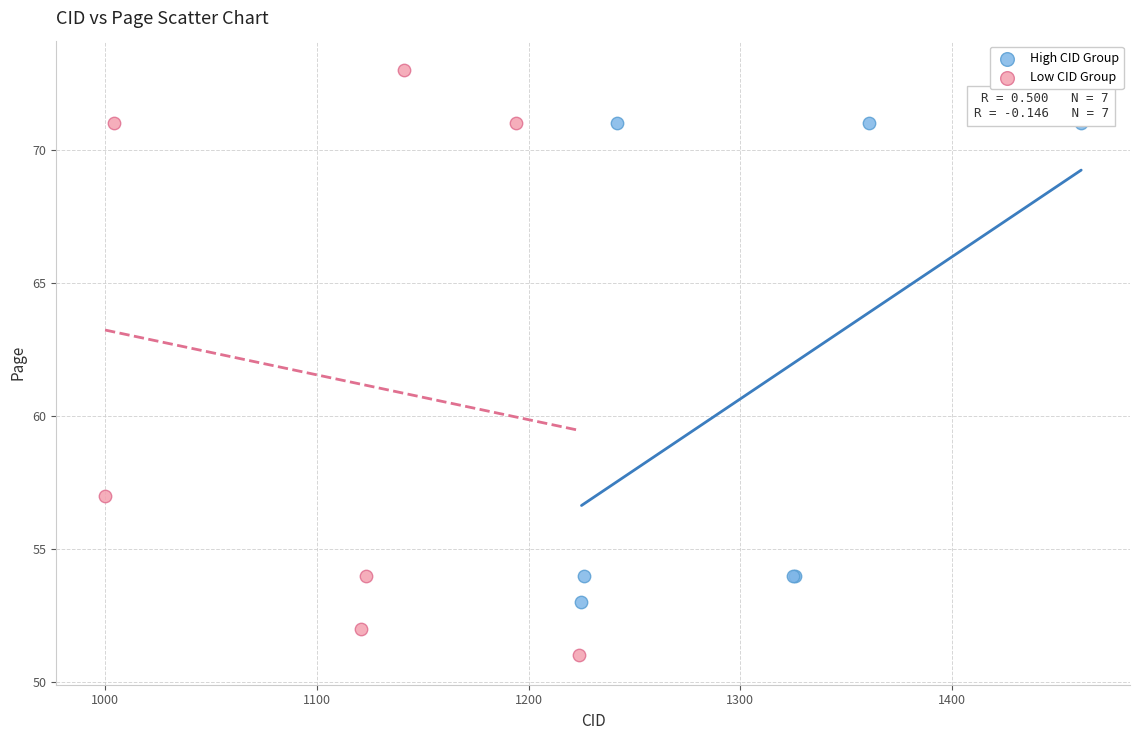

Which series has the largest Y range (max minus min)?

Low CID Group